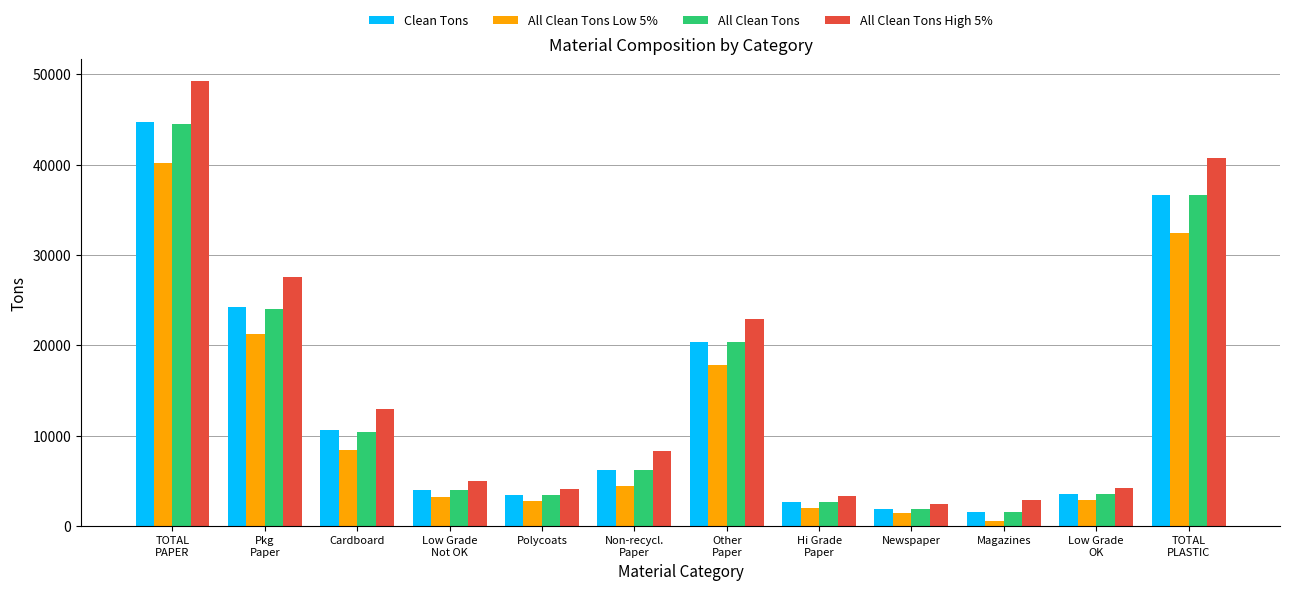

True or false: Clean Tons has a value of 20427.9 at Other
Paper.

True